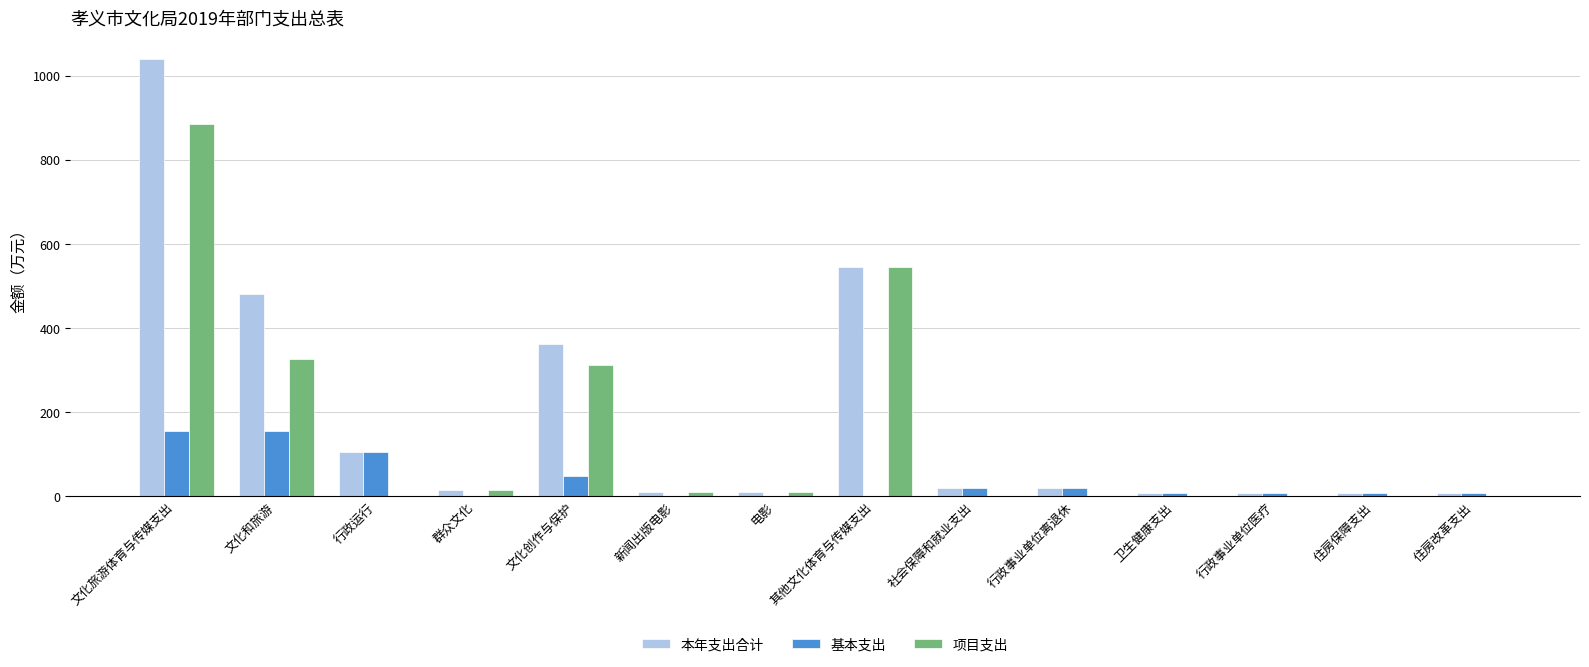

Which series has the largest total across all categories?

本年支出合计